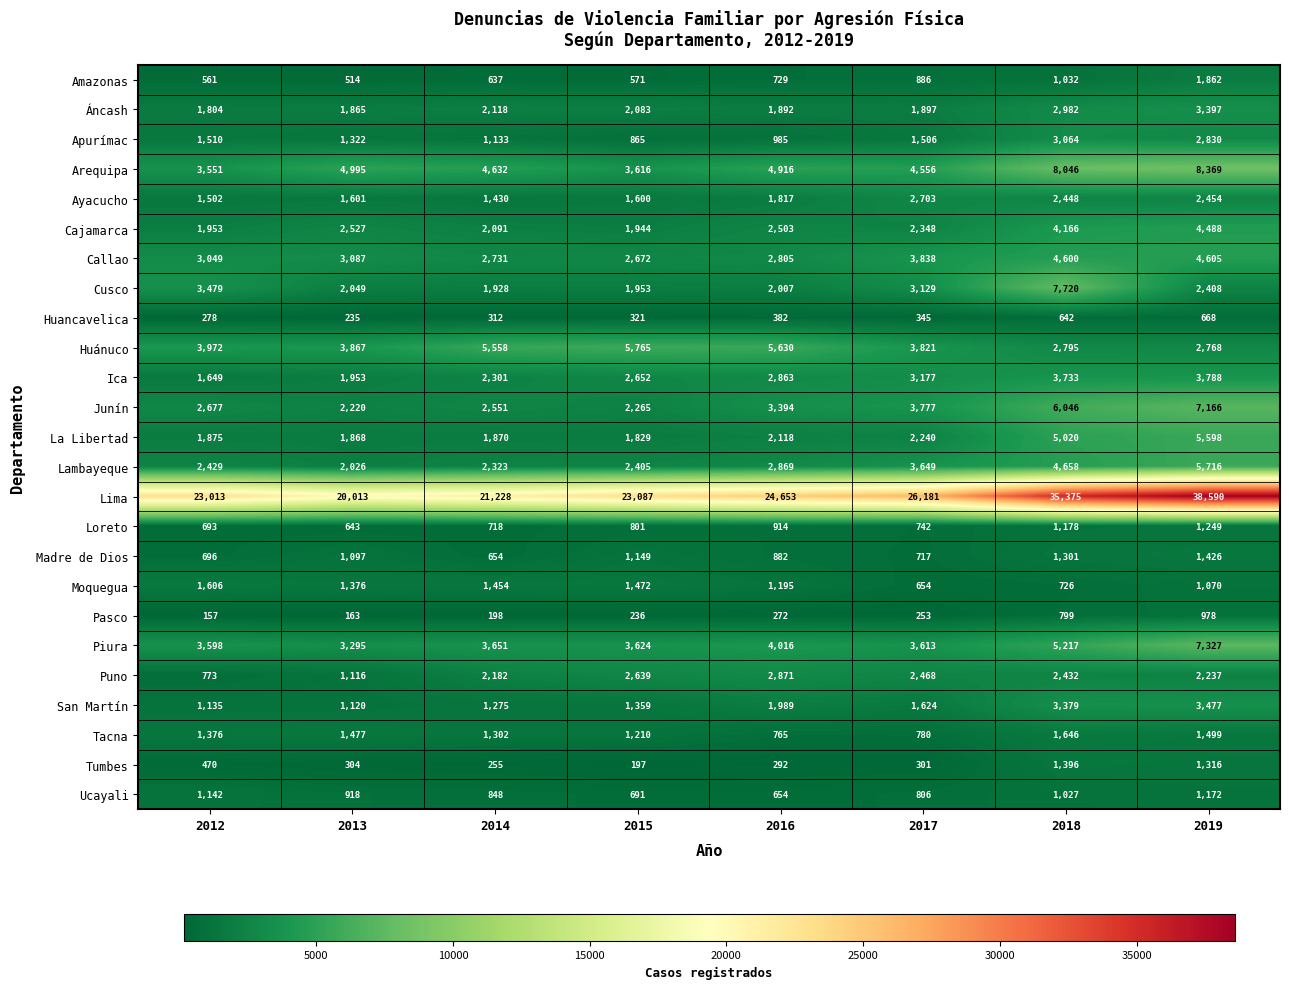

Is it true that Lambayeque equals 4658 at 2018?

True